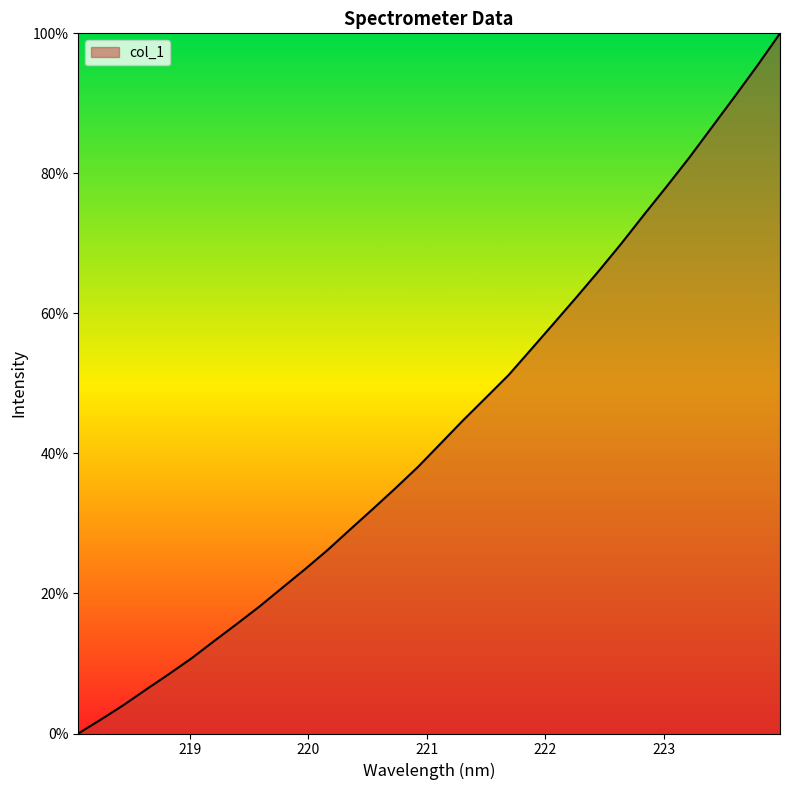

What is the difference between the maximum and minimum values?

100.0